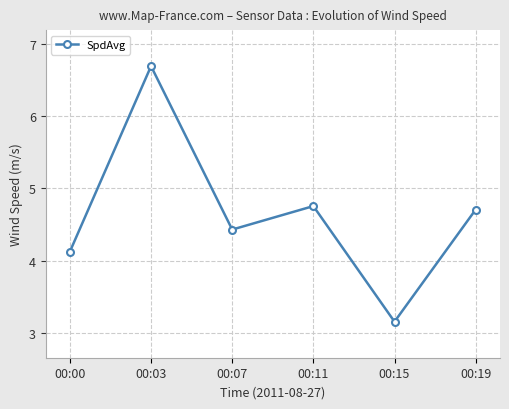

How many lines are shown in the chart?

1